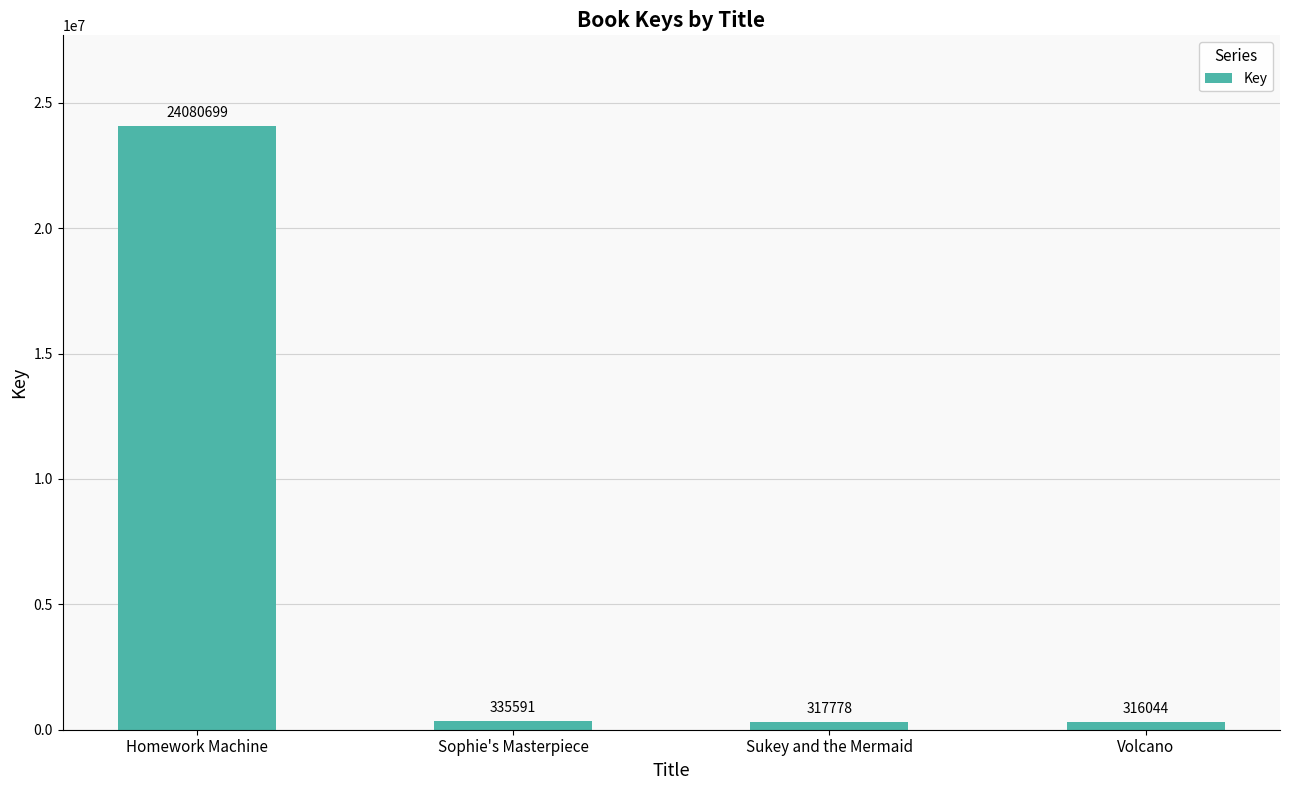

What is the smallest value displayed?

316044